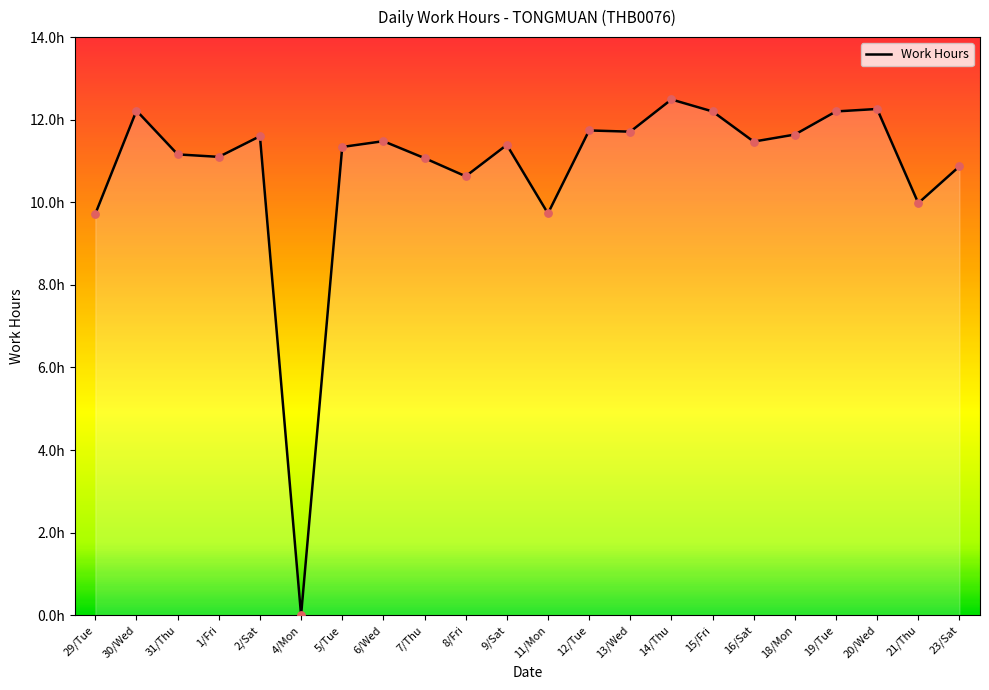

What is the change in value from 6/Wed to 15/Fri?

+0.7